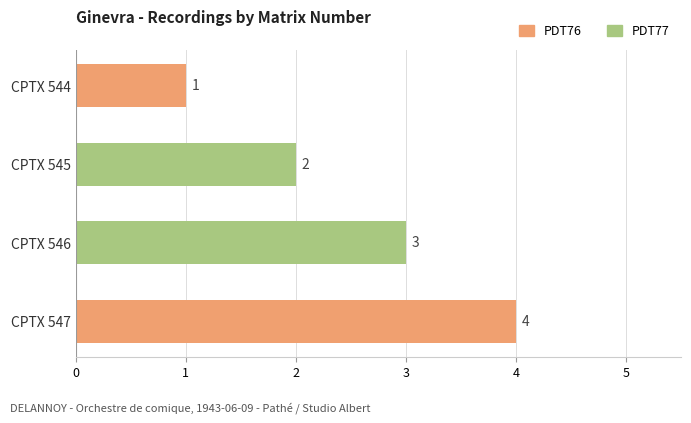

Which category has the lowest value across all series?

CPTX 544